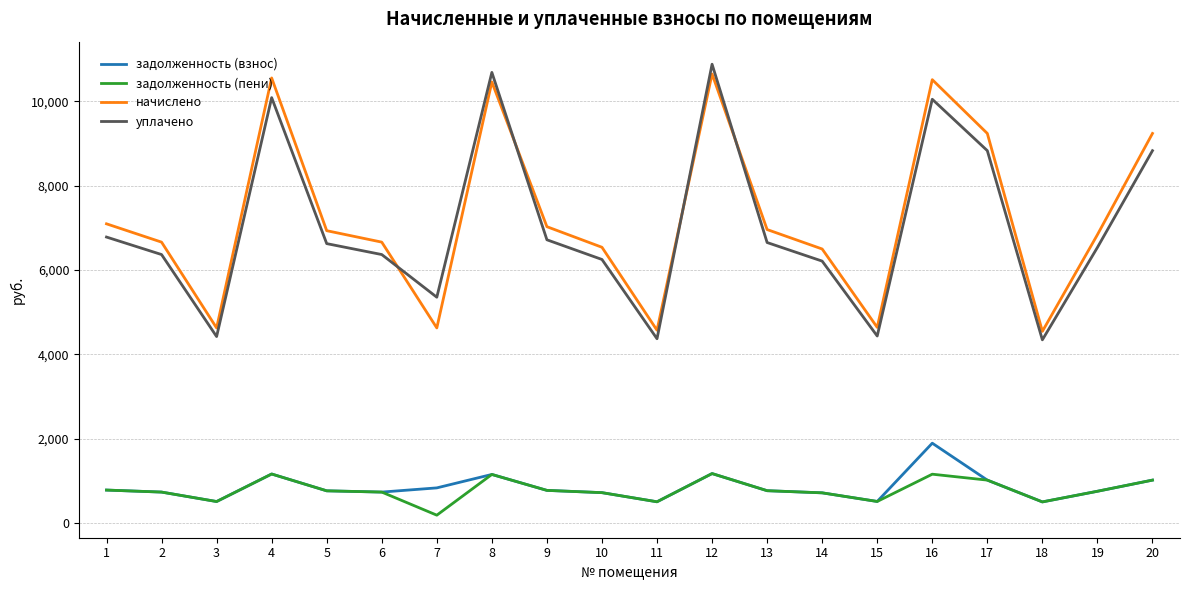

True or false: уплачено and задолженность (взнос) cross at least once.

False